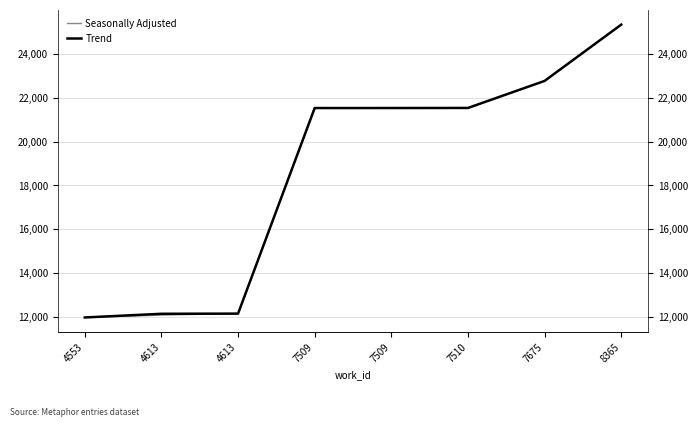

True or false: Seasonally Adjusted and Trend intersect in this chart.

False